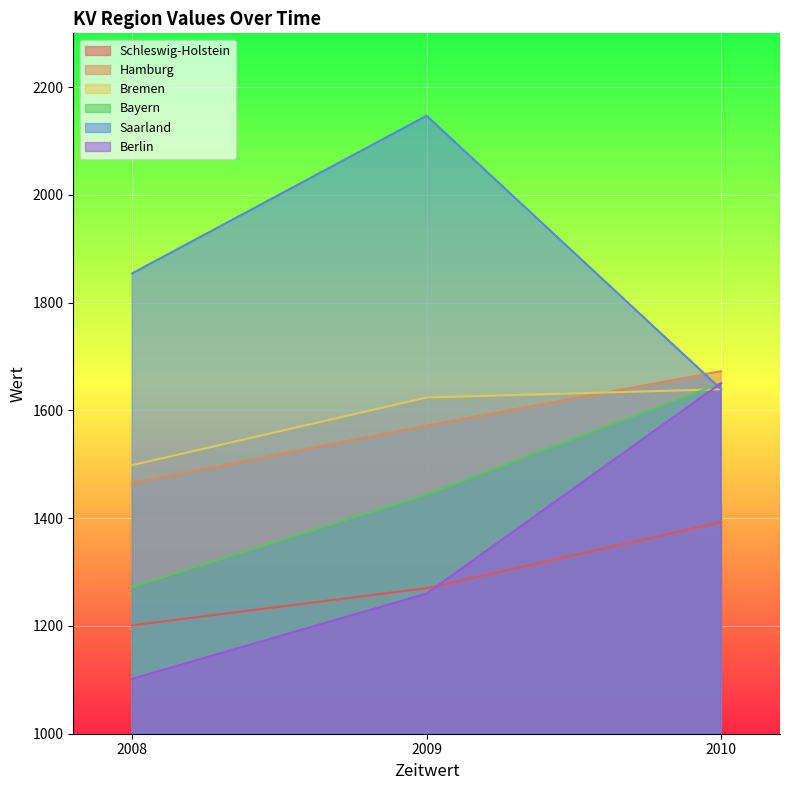

How many data points in Berlin are less than 1260?

1